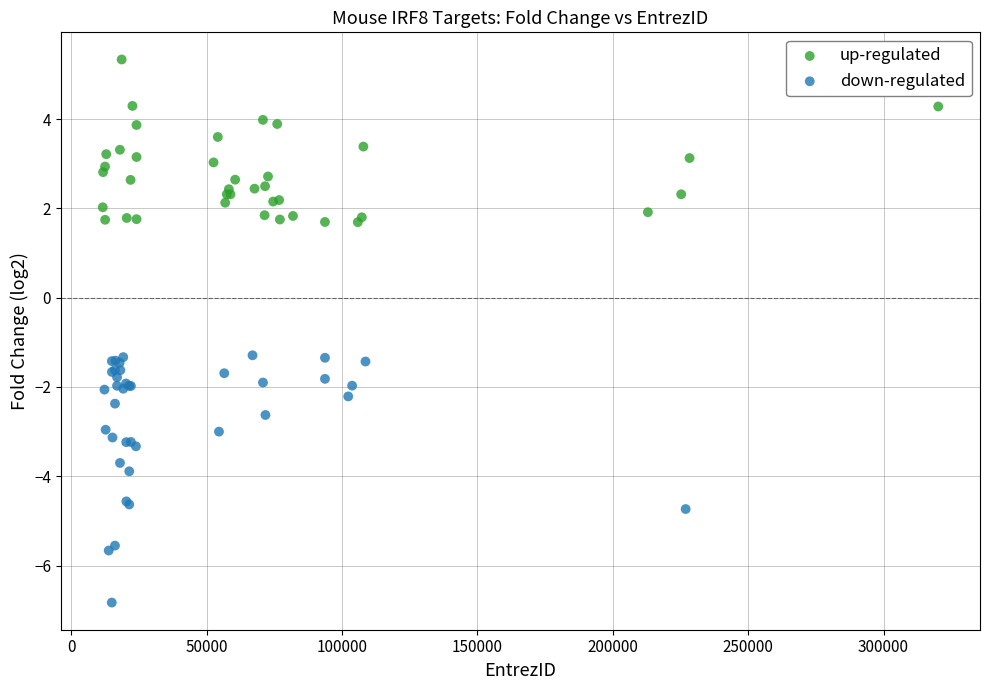

What are all the series names shown in the legend?

up-regulated, down-regulated